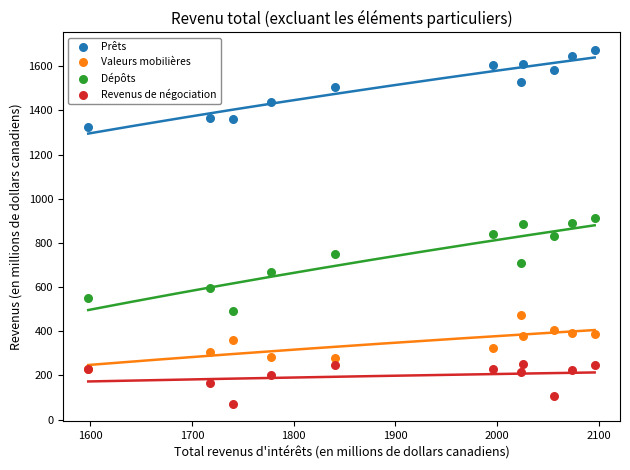

What are all the series names shown in the legend?

Prêts, Valeurs mobilières, Dépôts, Revenus de négociation